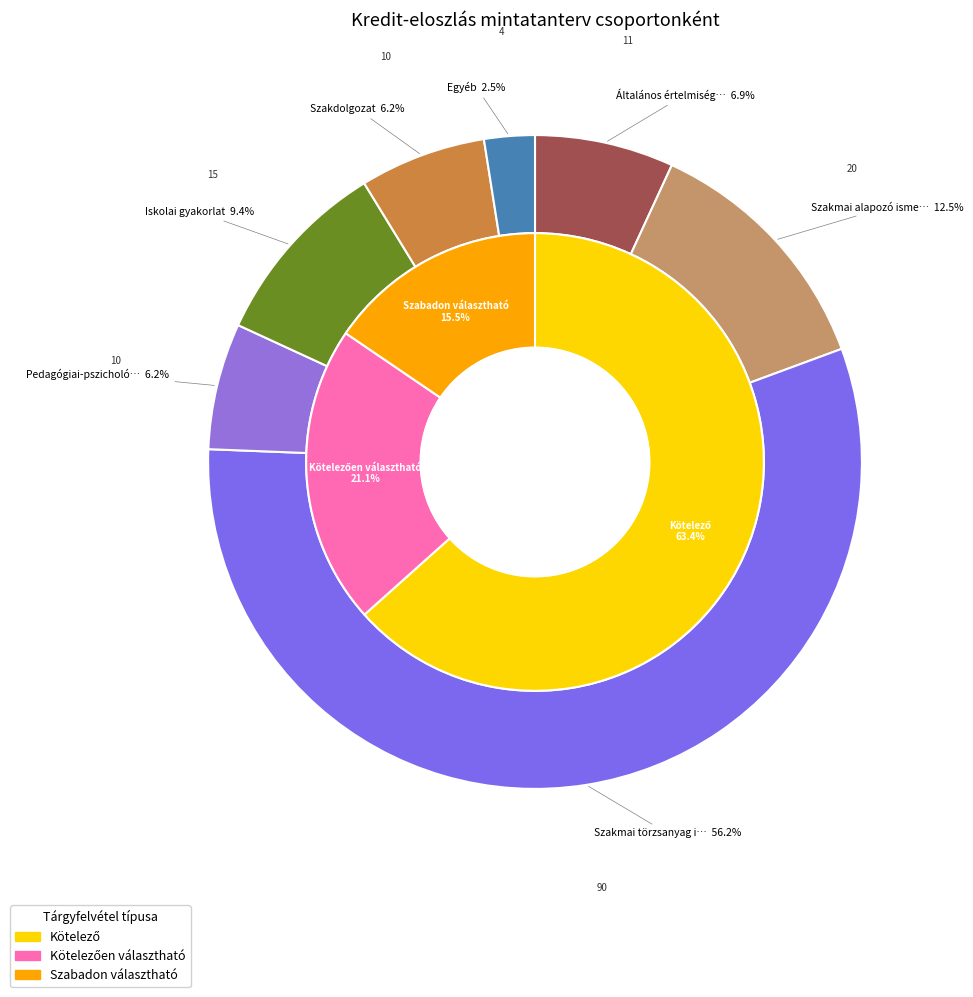

Is there a majority slice in this chart?

Yes